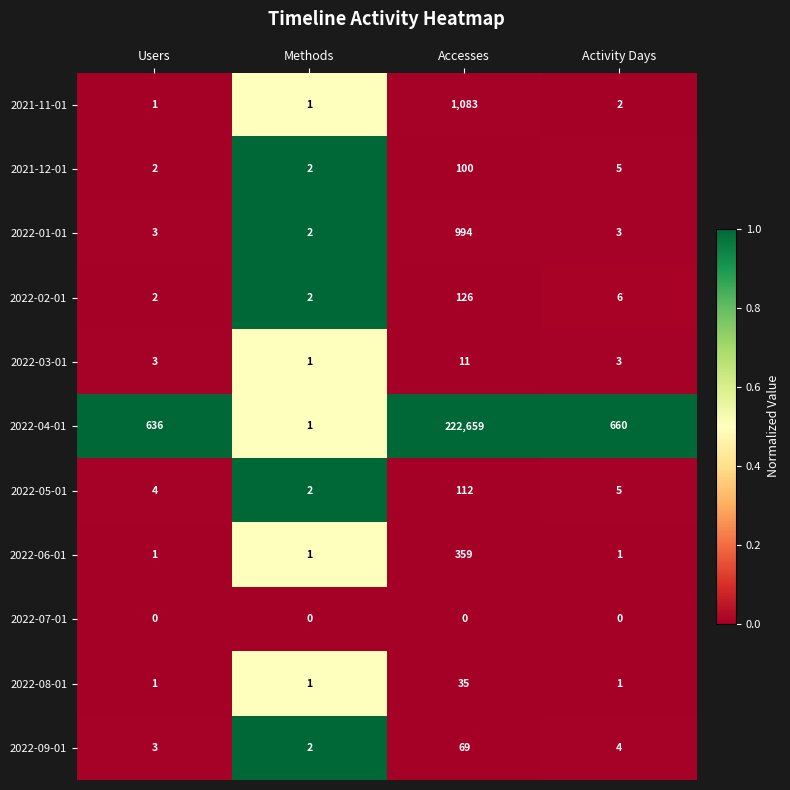

Is it true that 2022-09-01 equals 3 at Users?

True